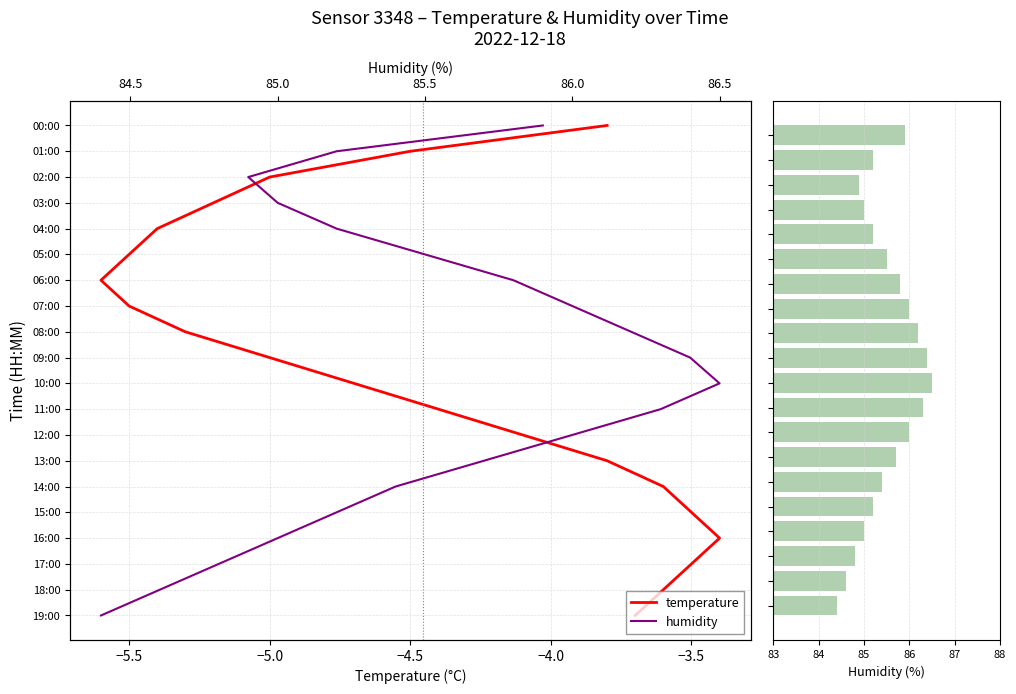

Which category has the lowest value in the humidity series?

19